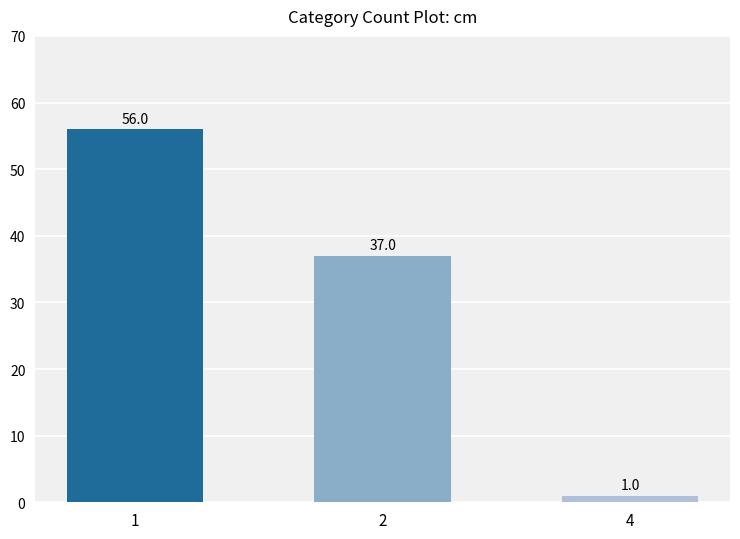

Between 4 and 2, which is larger?

2